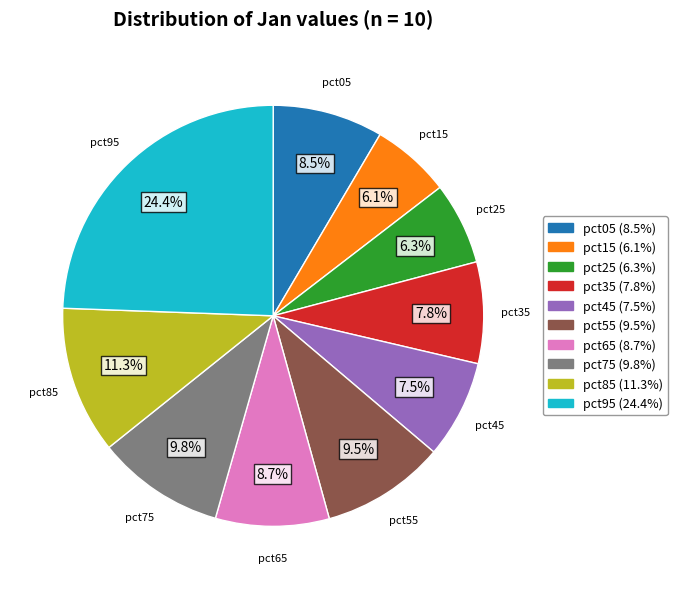

Does any single category account for the majority?

No